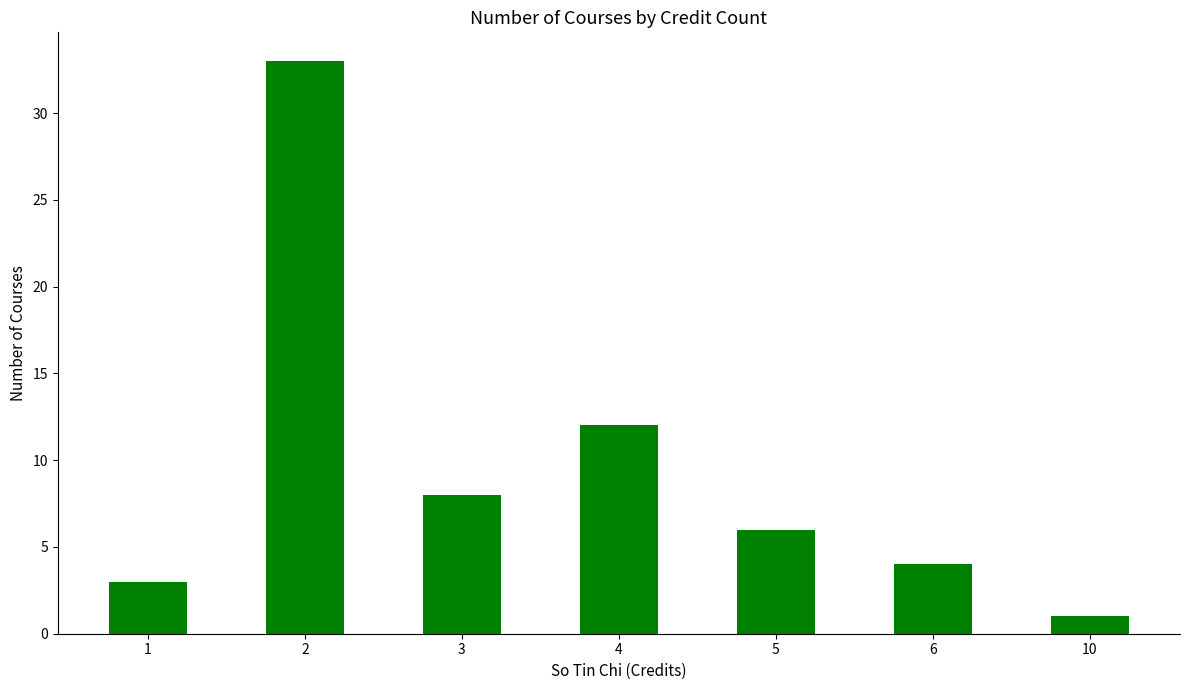

What value does the data have at 2?

33